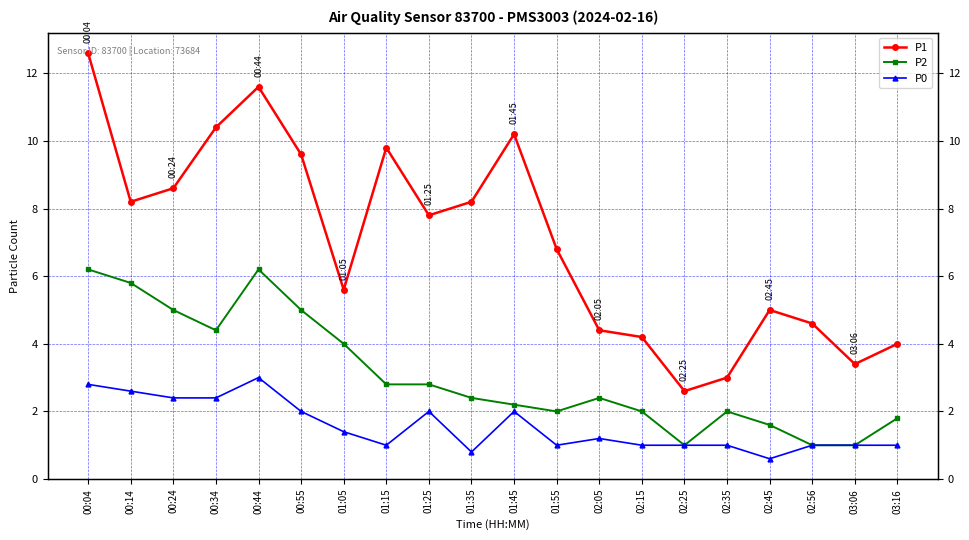

What is the difference between the maximum and second lowest values in the P0 series?

2.2